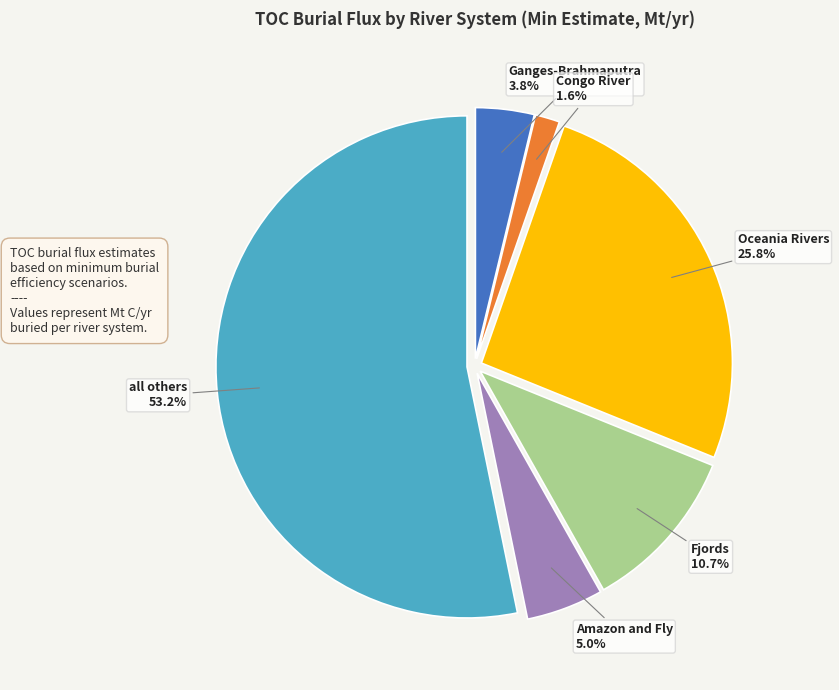

What percentage is the Oceania Rivers slice, to the nearest percent?

26%